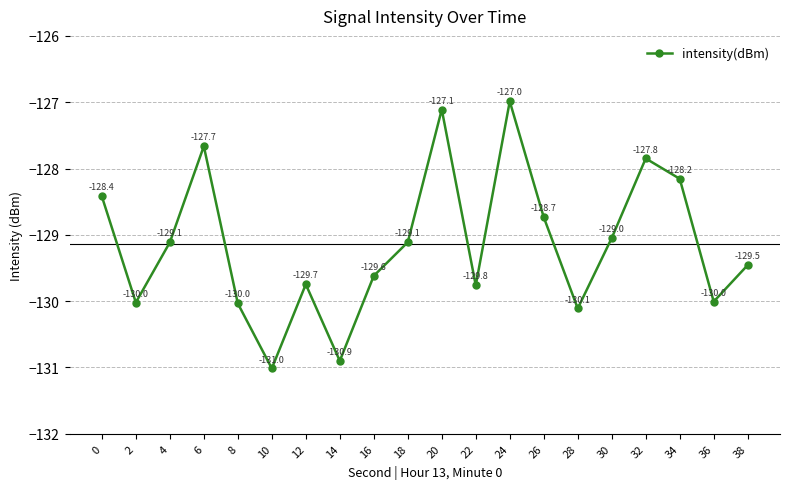

Which category has the highest value across all series?

24